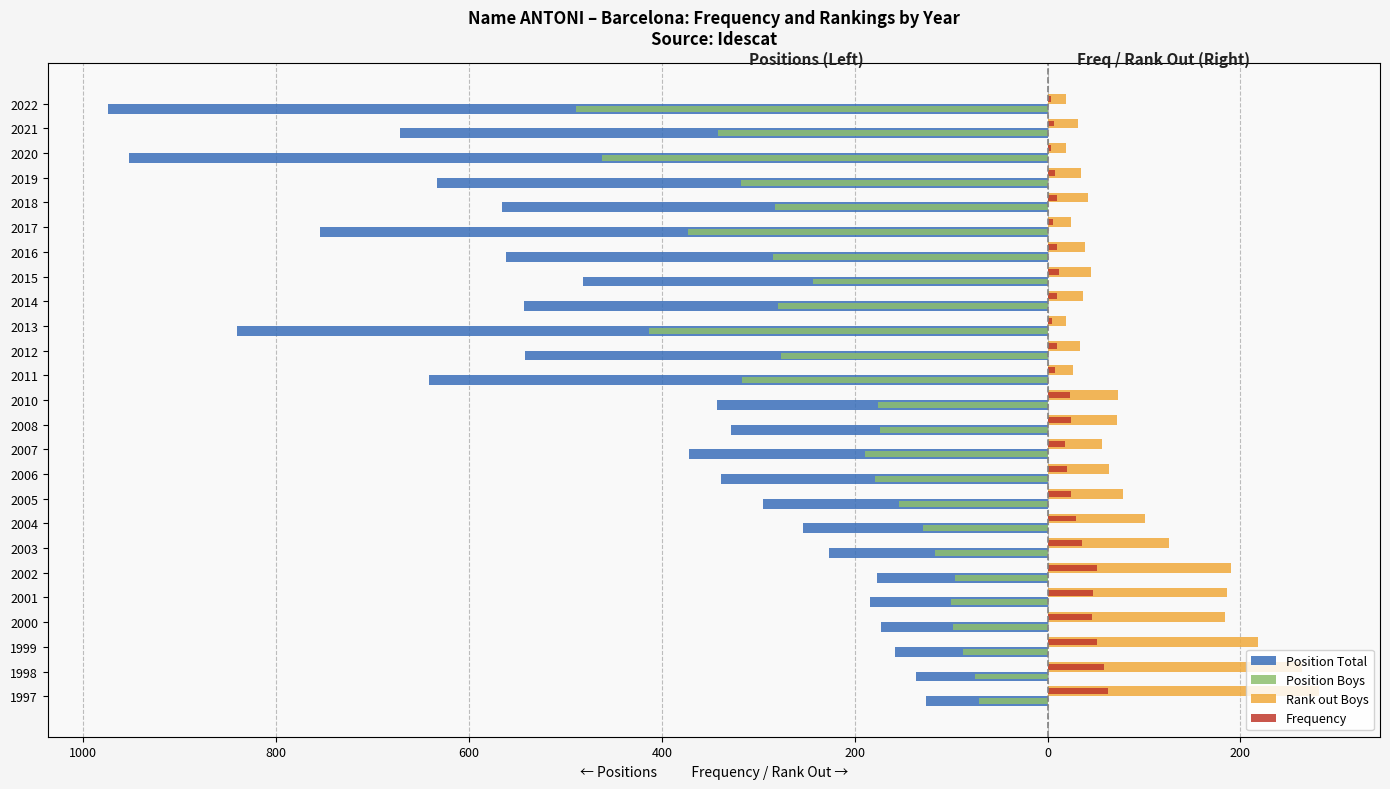

What are all the series names shown in the legend?

Position Total, Position Boys, Rank out Boys, Frequency